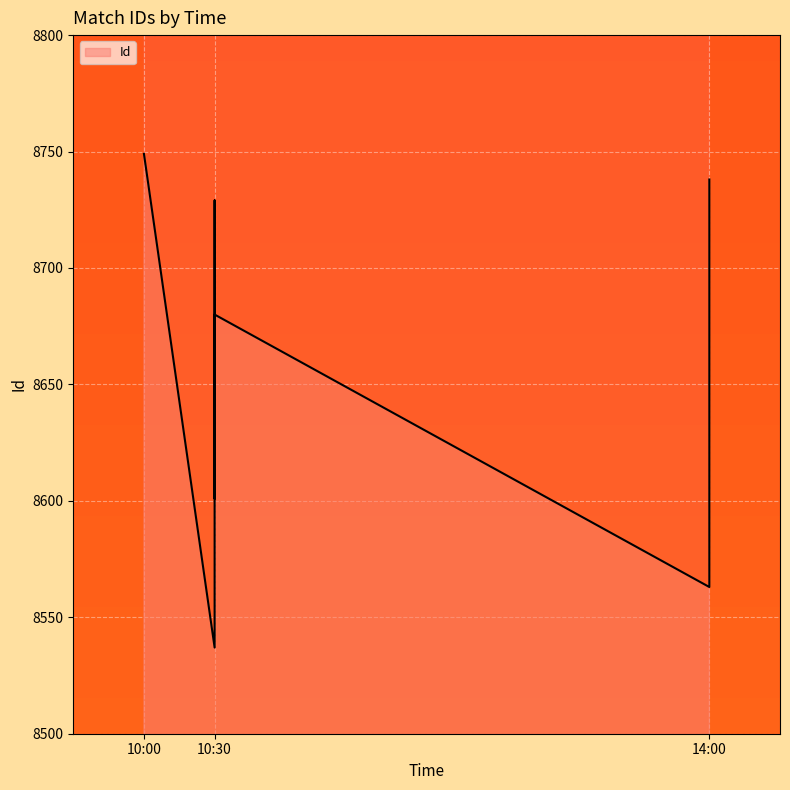

What is the minimum value shown in the chart?

8537